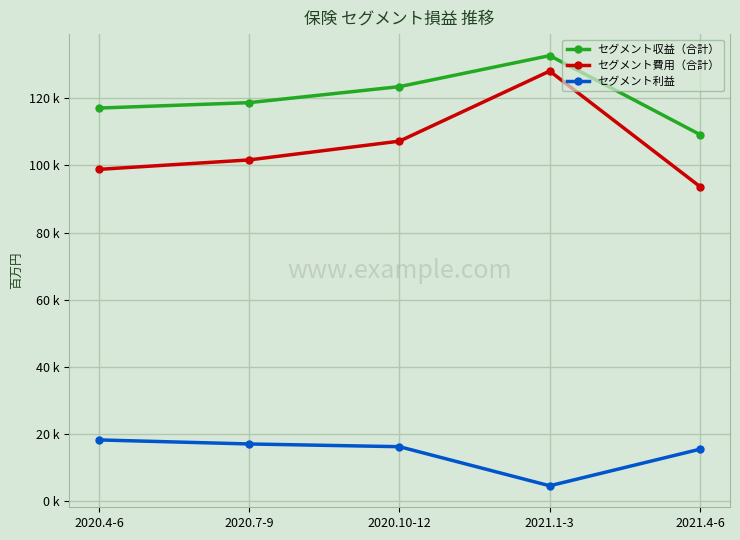

What is the difference between the セグメント利益 values at 2021.1-3 and 2021.4-6?

10884